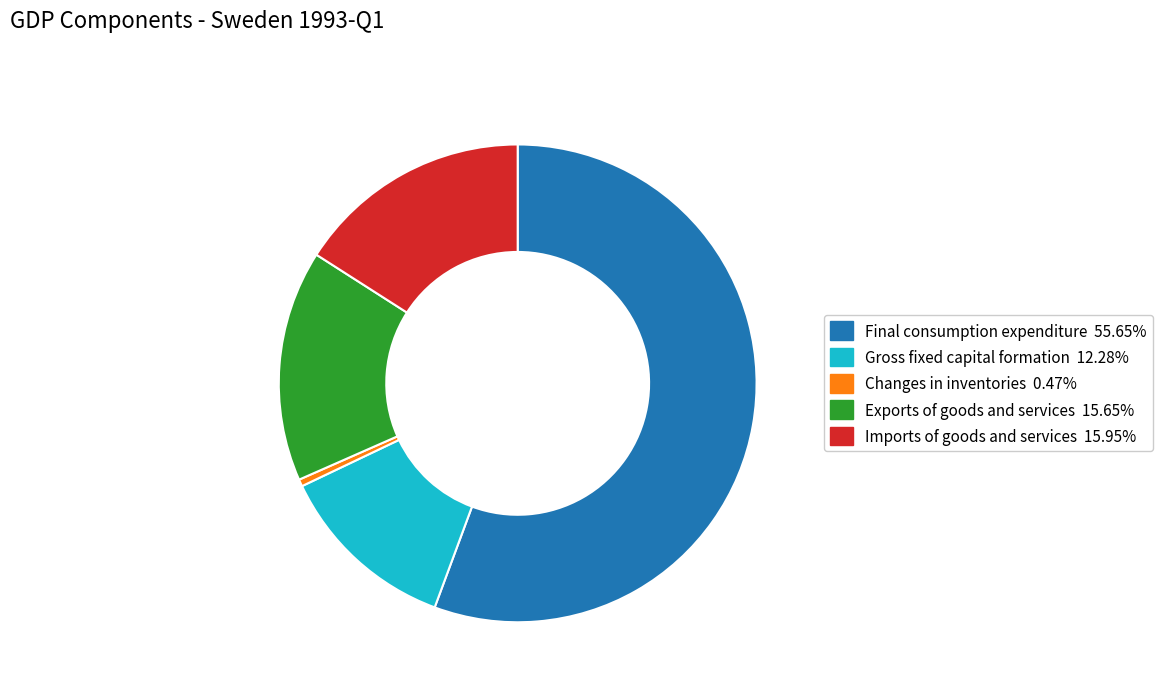

Does any single category account for the majority?

Yes